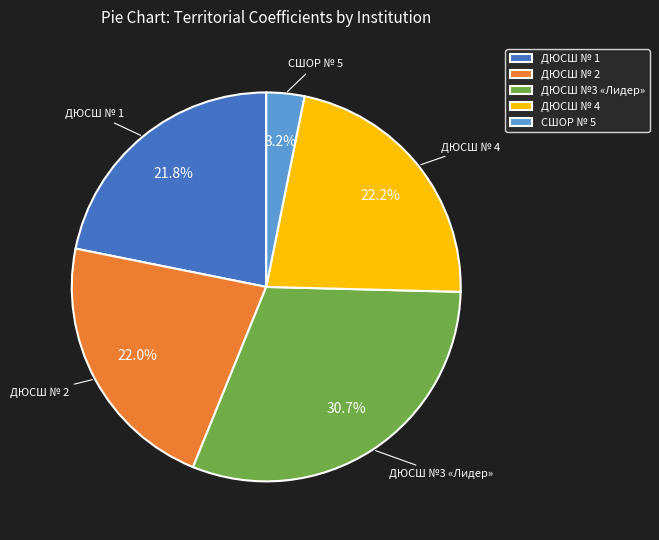

Does any single category account for the majority?

No